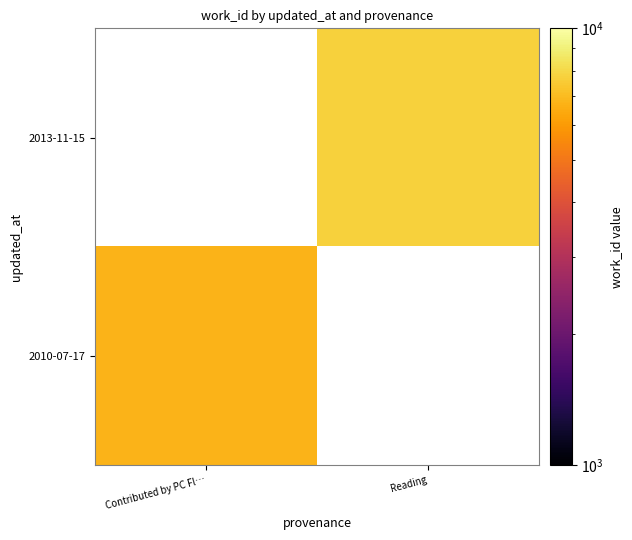

List the series in order of their overall mean, highest first.

2010-07-17, 2013-11-15